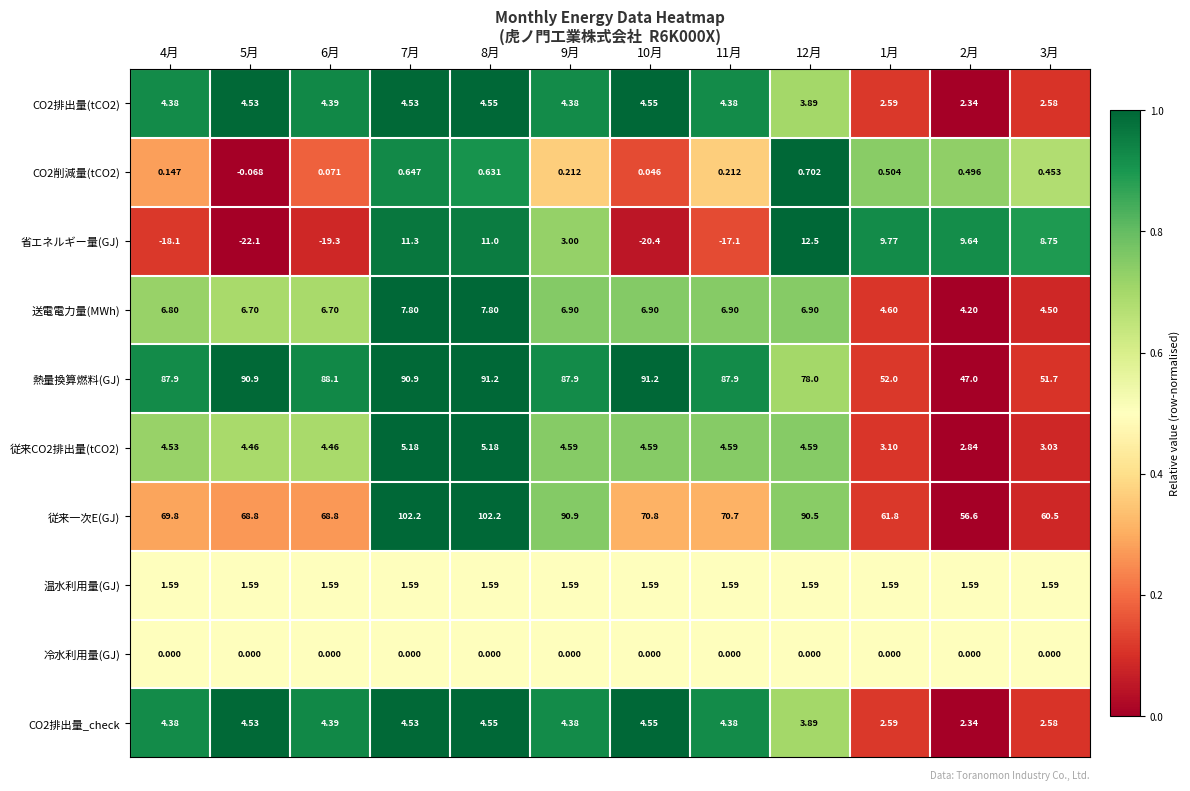

Which series has the largest total across all categories?

熱量換算燃料(GJ)